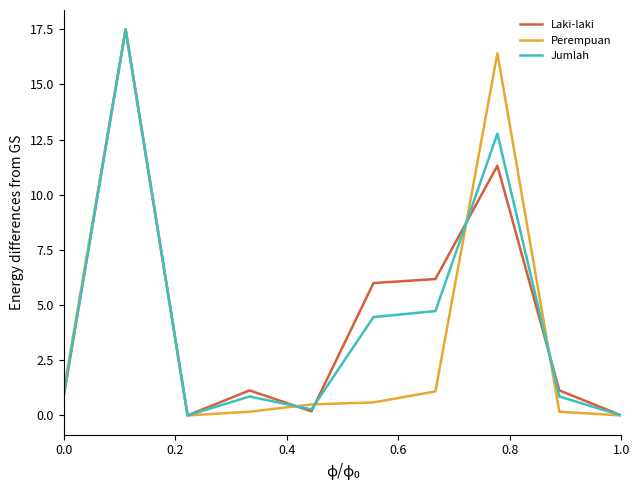

What is the highest value of the Jumlah series?

17.5